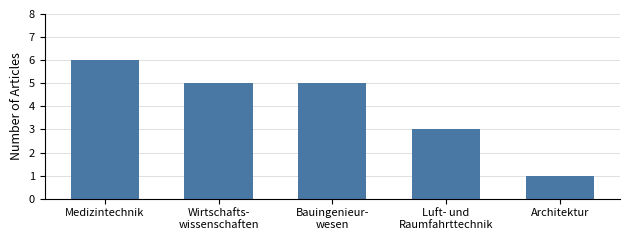

Reading left to right, list all the values displayed in this chart.

Medizintechnik=6	Wirtschafts-
wissenschaften=5	Bauingenieur-
wesen=5	Luft- und
Raumfahrttechnik=3	Architektur=1